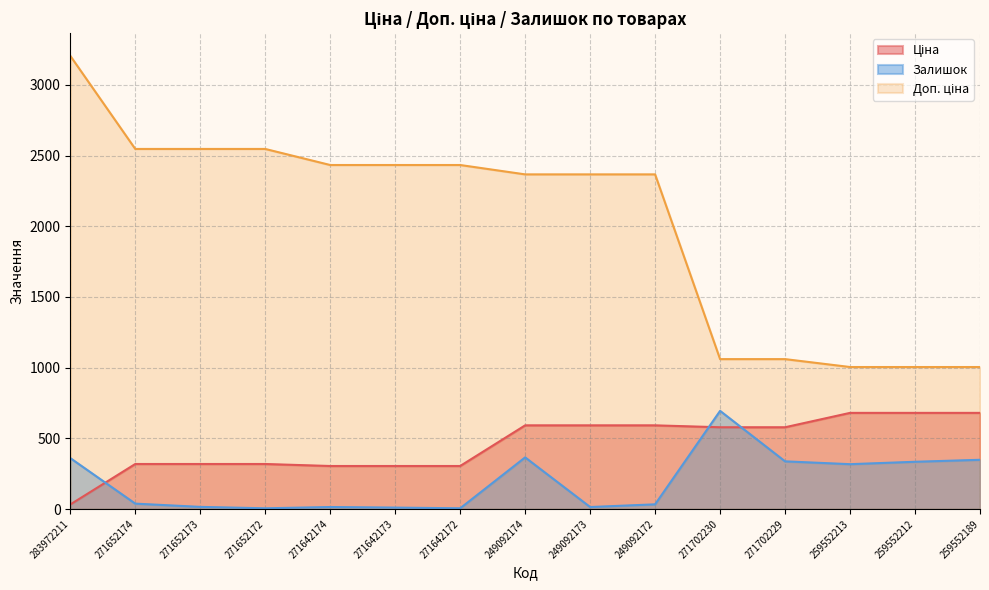

At which label does Ціна first exceed 578?

249092174